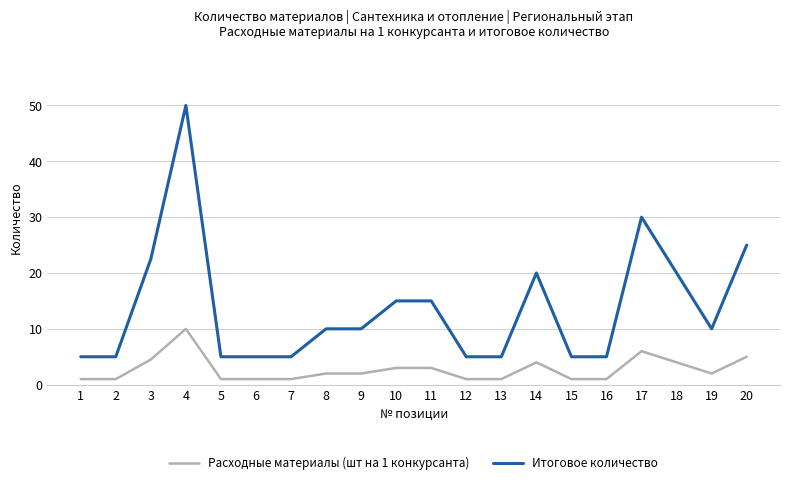

Where does the Расходные материалы (шт на 1 конкурсанта) series first go above 2?

3